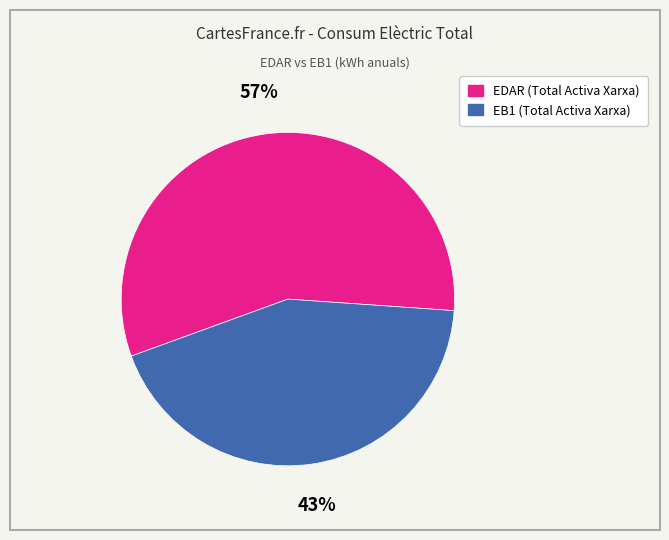

What is the majority slice?

EDAR (Total Activa Xarxa)